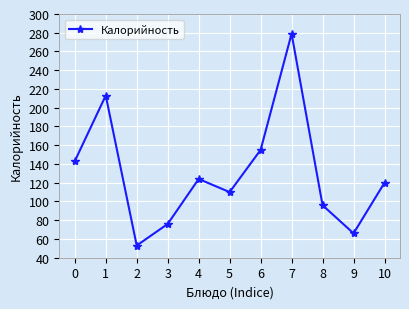

How many lines are shown in the chart?

1